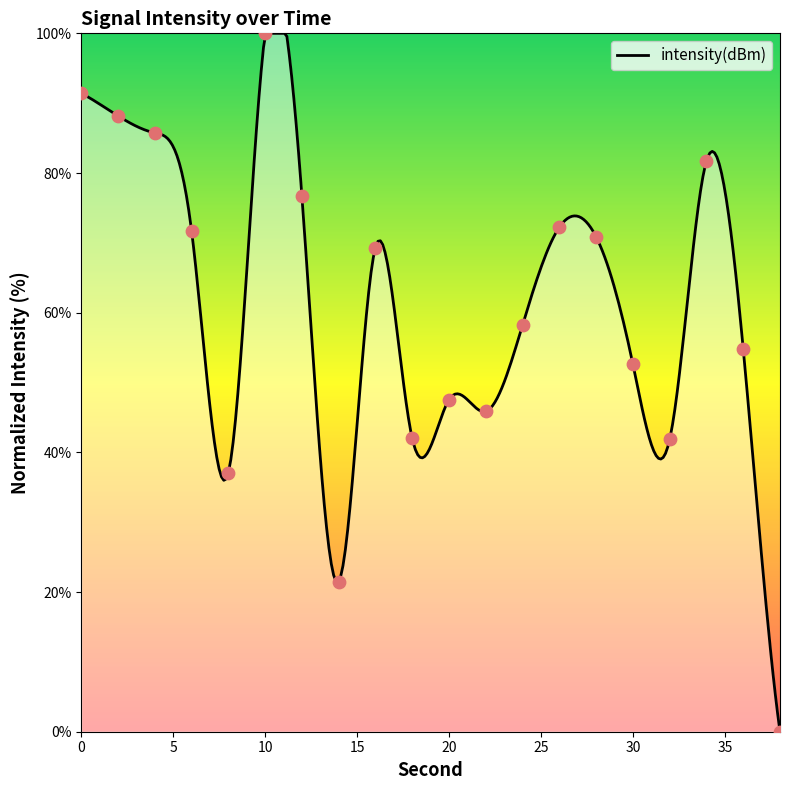

Which has a higher value, 22 or 14?

22